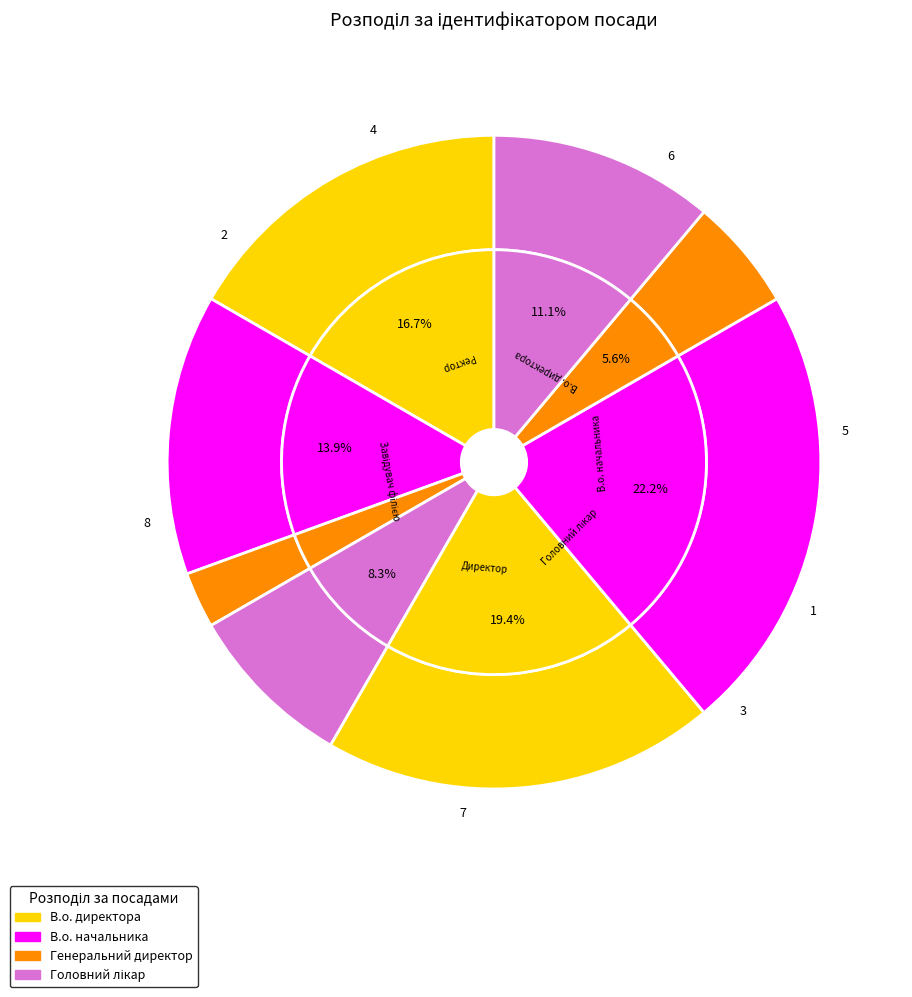

How many segments does this pie chart have?

8